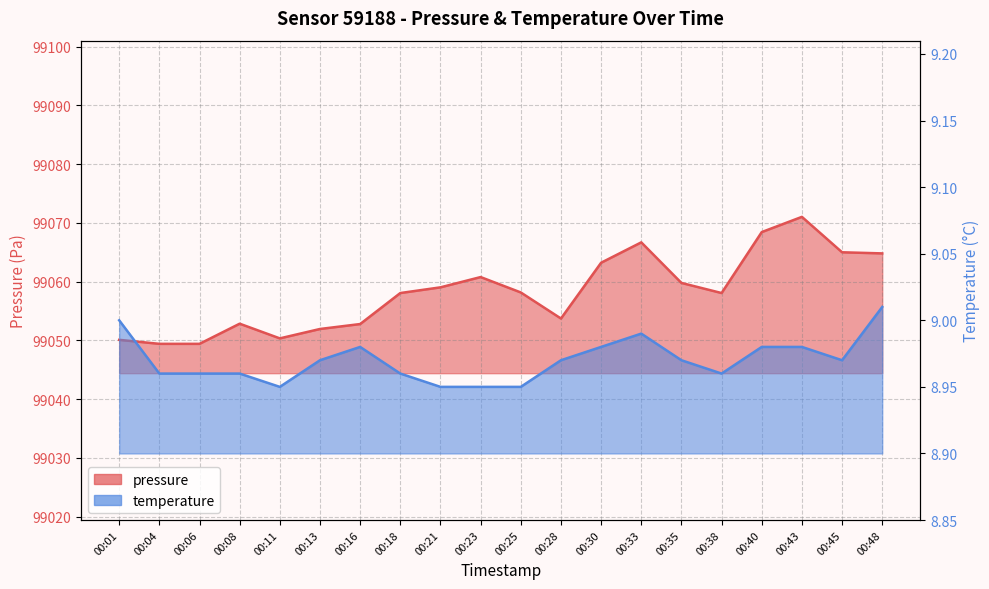

True or false: pressure has more than 2 interior local peaks.

True